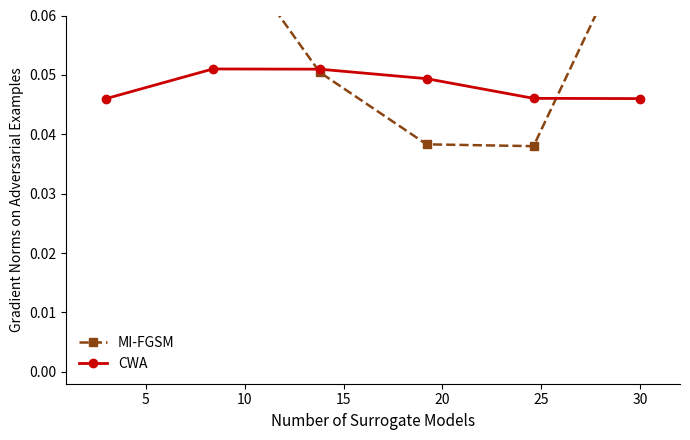

Which series has the largest total across all categories?

MI-FGSM